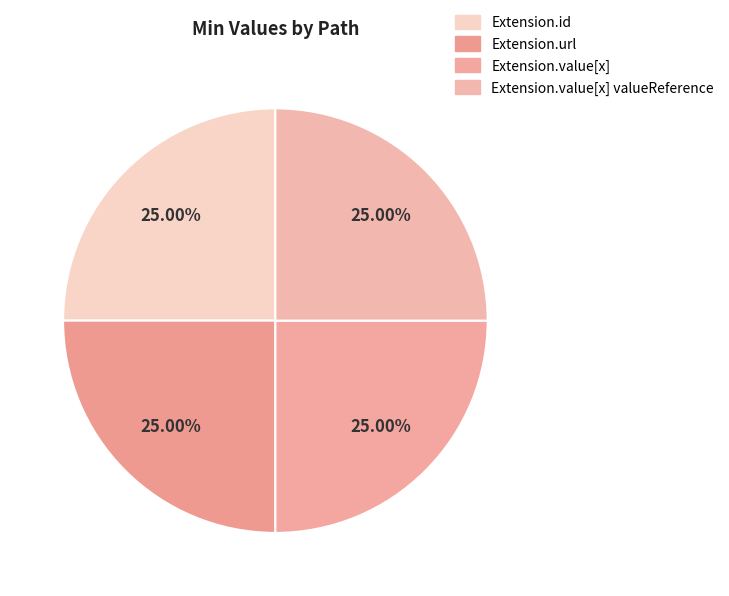

How many slices are in this pie chart?

4